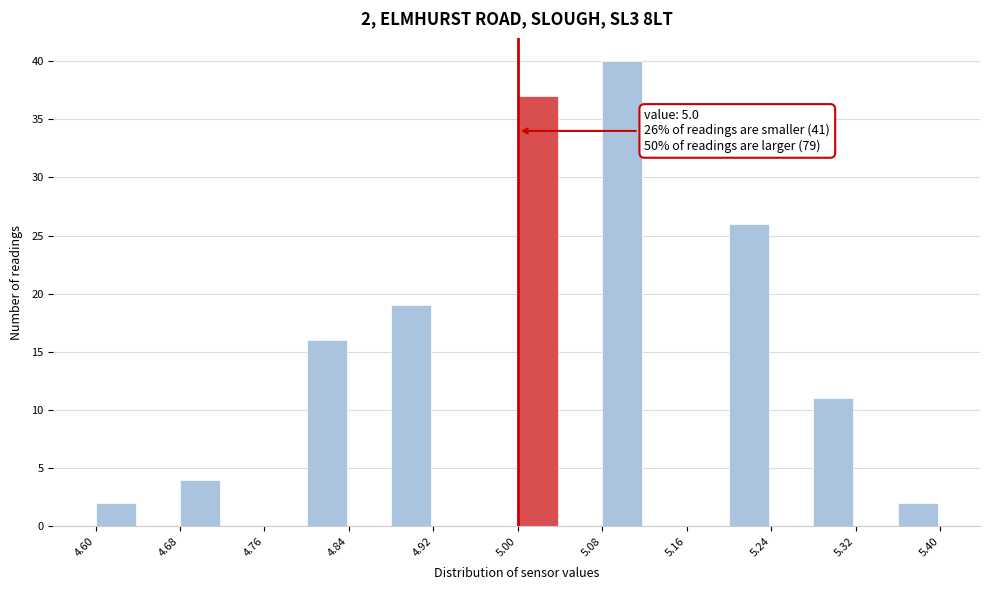

Which range on the x-axis has the tallest bar?

5.08 to 5.12